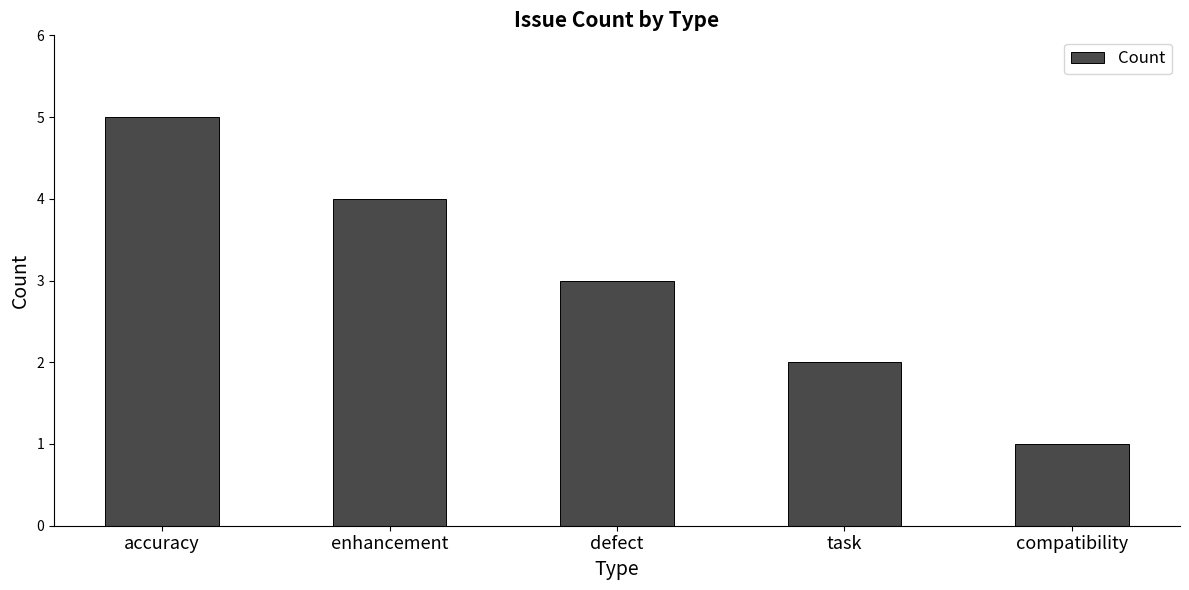

The value at task is 1. True or false?

False